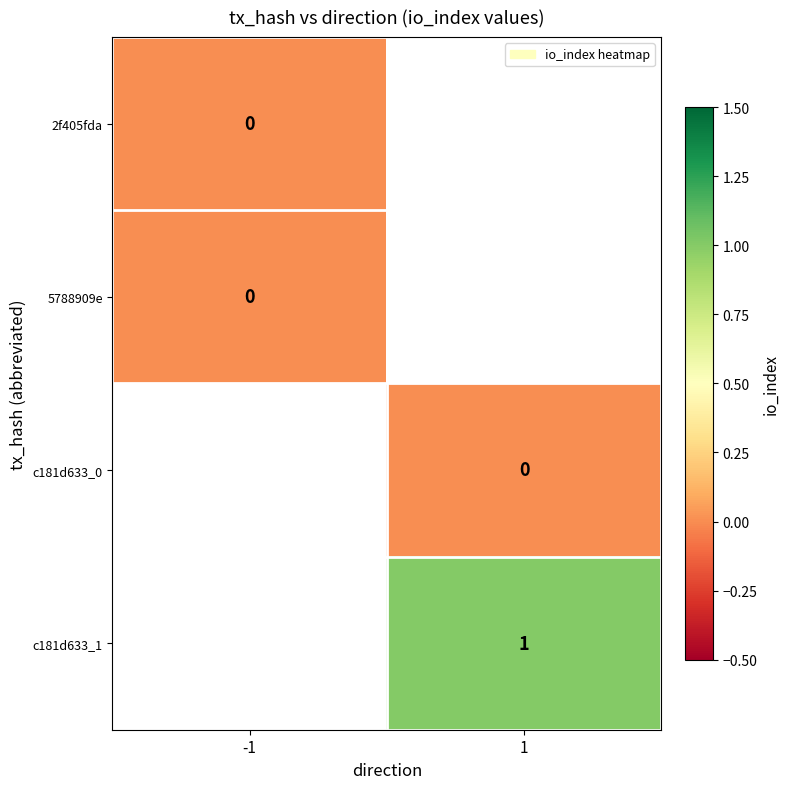

Which series has the widest spread of values?

2f405fda